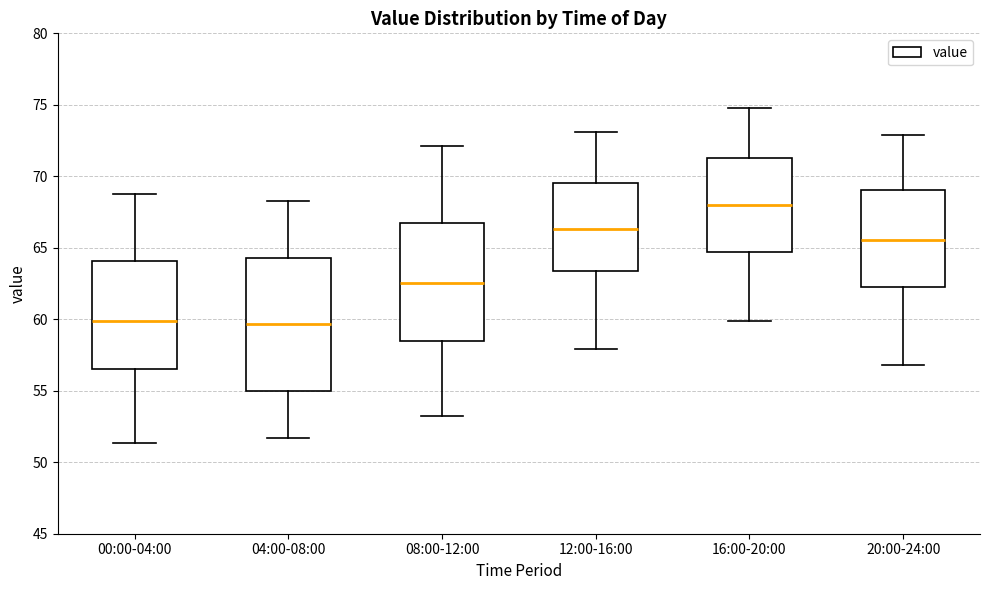

Reading left to right, read every box against the y-axis: the position of its median line, the range the box covers, and the ends of its whiskers. The values are not printed on the chart, so give them approximately, as read against the axis.

00:00-04:00: median 60.0, box 56.5 to 64.0, whiskers 51.5 to 69.0
04:00-08:00: median 59.5, box 55.0 to 64.5, whiskers 51.5 to 68.5
08:00-12:00: median 62.5, box 58.5 to 66.5, whiskers 53.0 to 72.0
12:00-16:00: median 66.5, box 63.5 to 69.5, whiskers 58.0 to 73.0
16:00-20:00: median 68.0, box 64.5 to 71.5, whiskers 60.0 to 75.0
20:00-24:00: median 65.5, box 62.0 to 69.0, whiskers 57.0 to 73.0